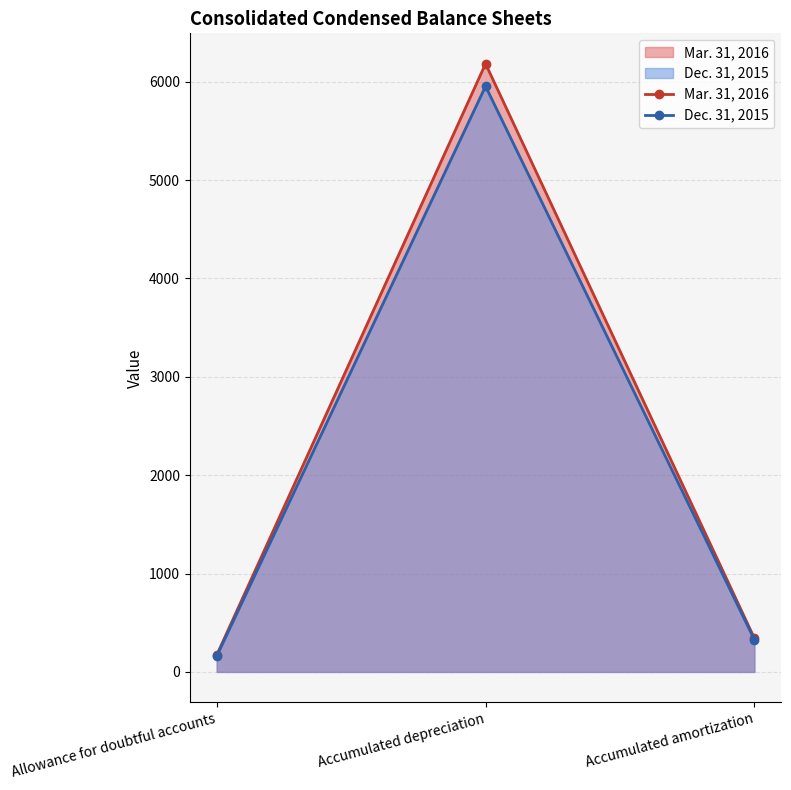

At which category is the sum across all series the highest?

Accumulated depreciation